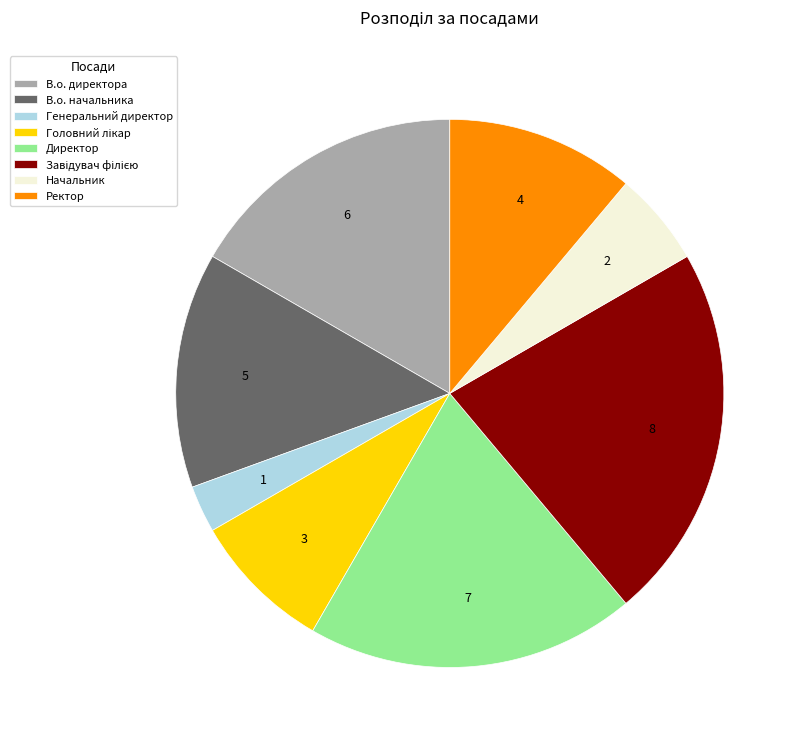

Which has a higher value, В.о. директора or Генеральний директор?

В.о. директора